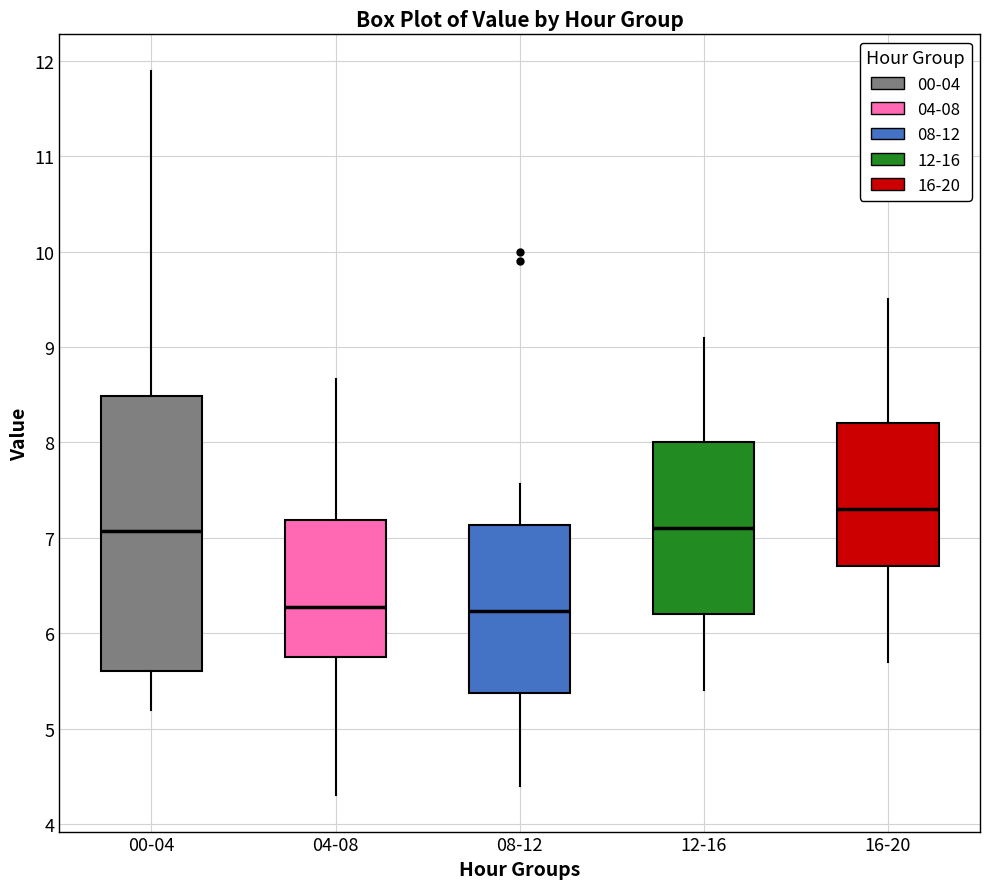

Where is the upper edge of the box for 04-08 on the y-axis? The values are not printed on the chart, so give them approximately, as read against the axis.

7.2